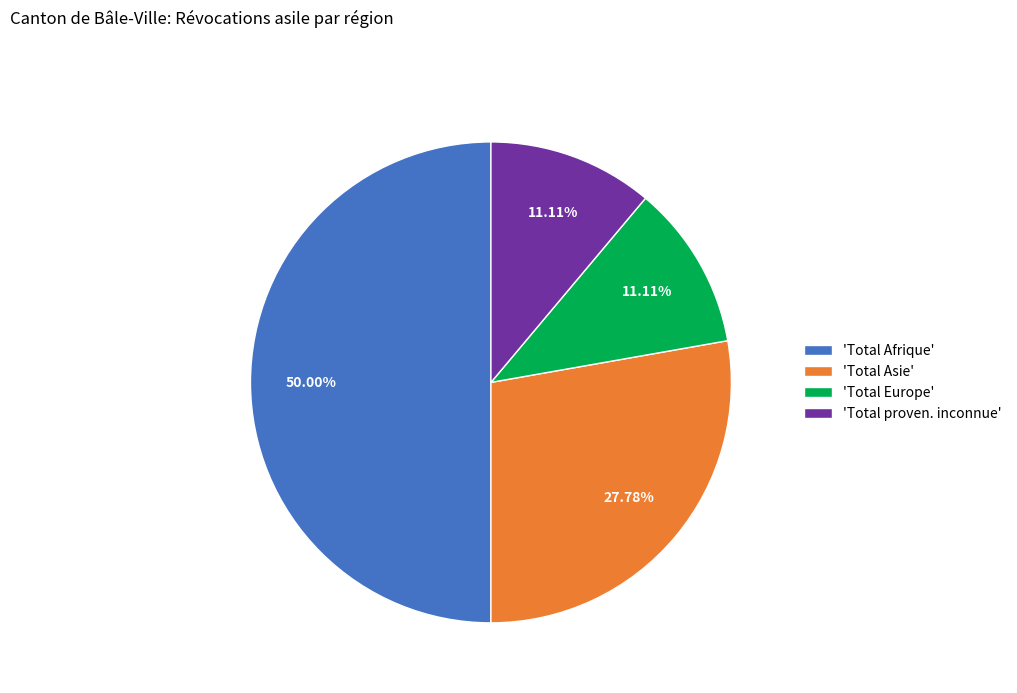

Does 'Total proven. inconnue' account for over 50% of the chart?

No